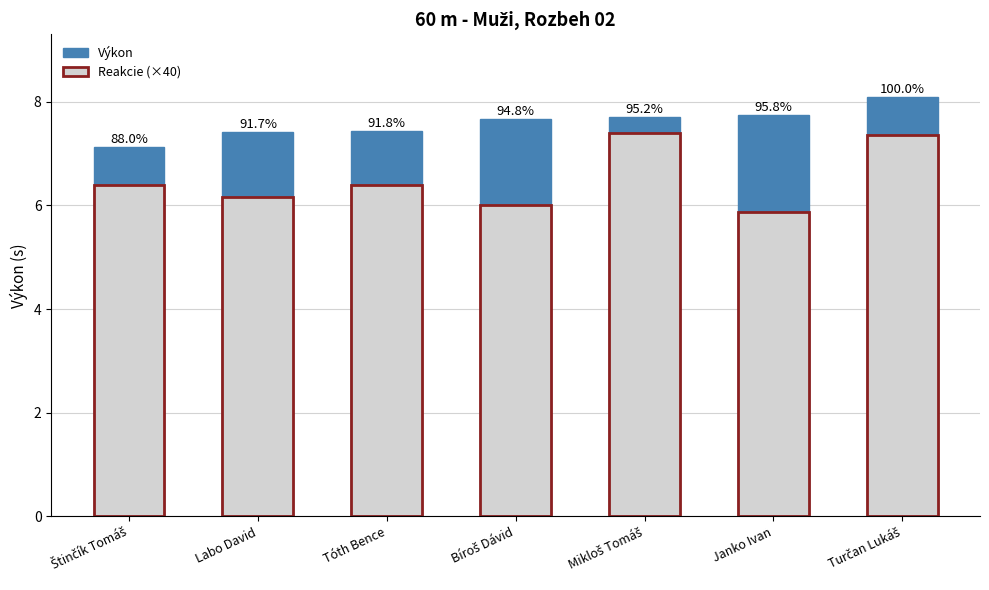

Reading right to left, what are all the values shown in this chart?

Výkon: 8.1	7.8	7.7	7.7	7.4	7.4	7.1
Reakcie (×40): 7.4	5.9	7.4	6.0	6.4	6.2	6.4